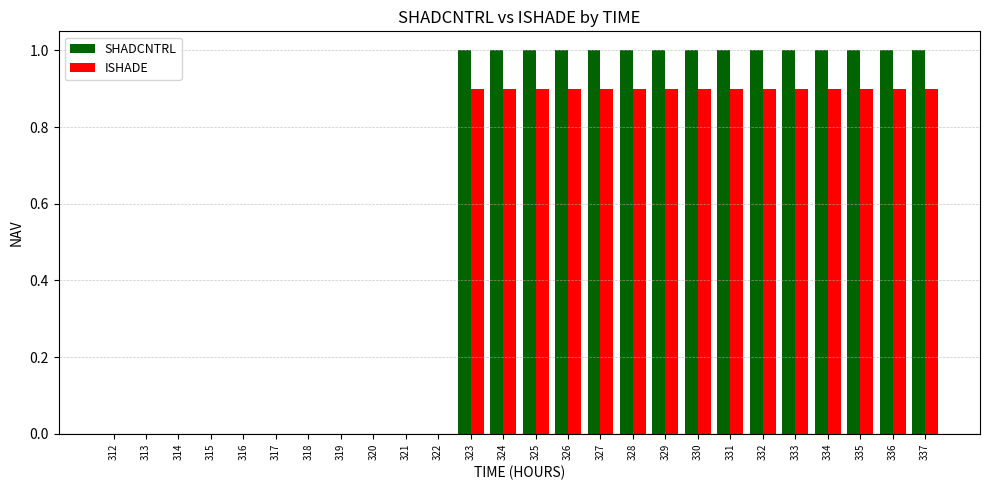

Count the number of categories in the chart.

26